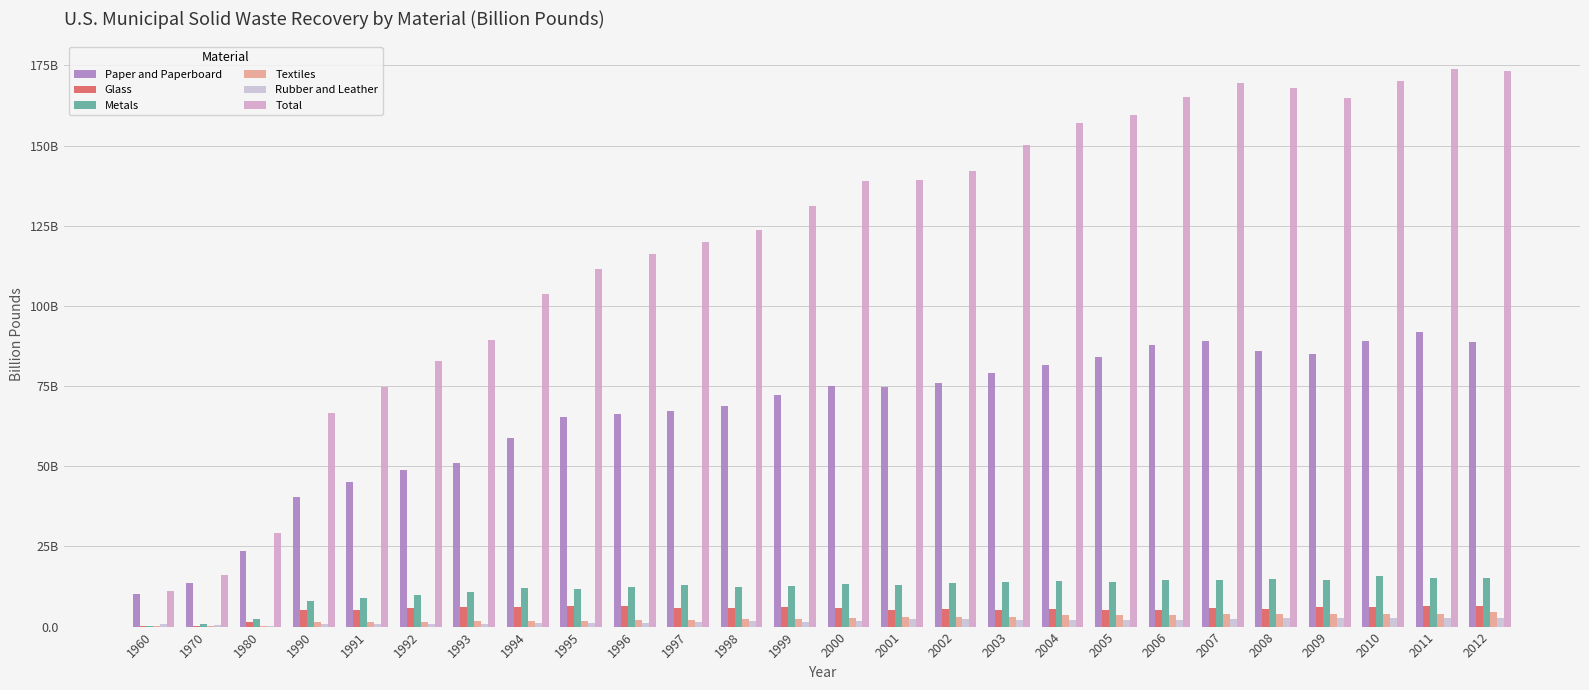

At which label does Rubber and Leather first exceed 1?

1995